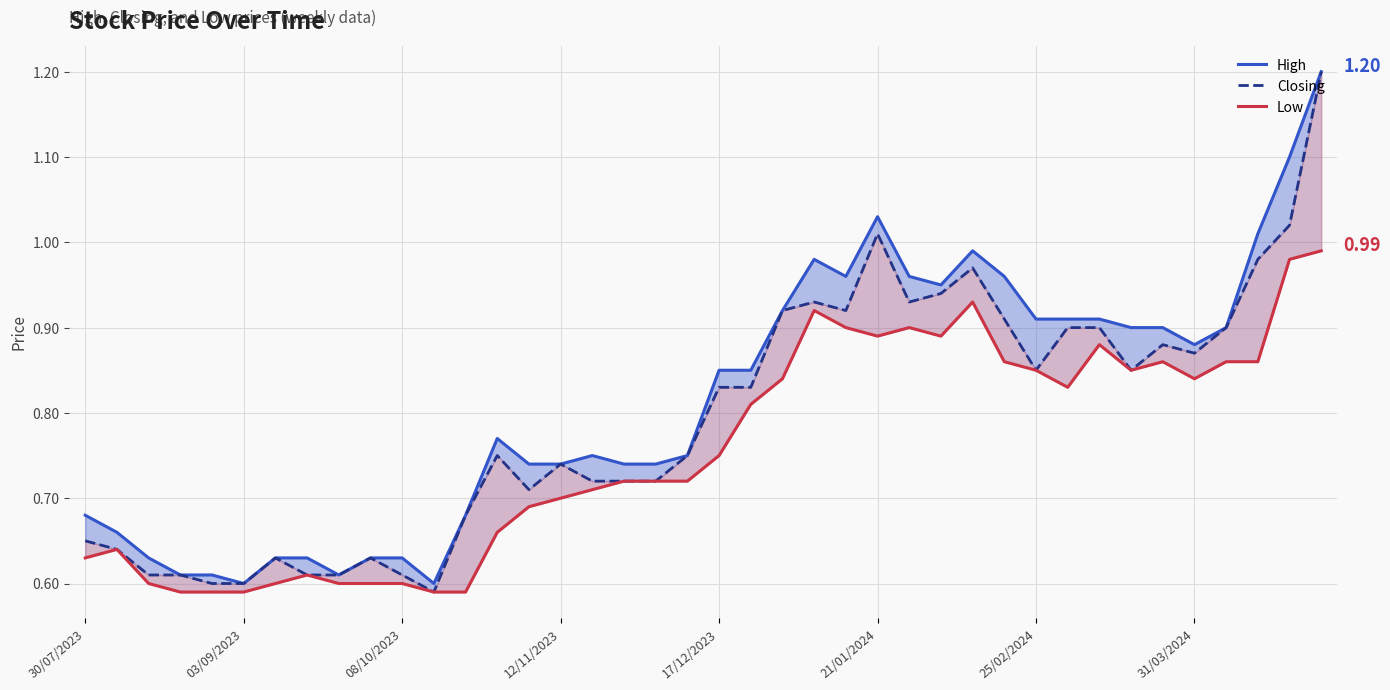

Is it true that Closing equals 1.2 at 17/12/2023?

False